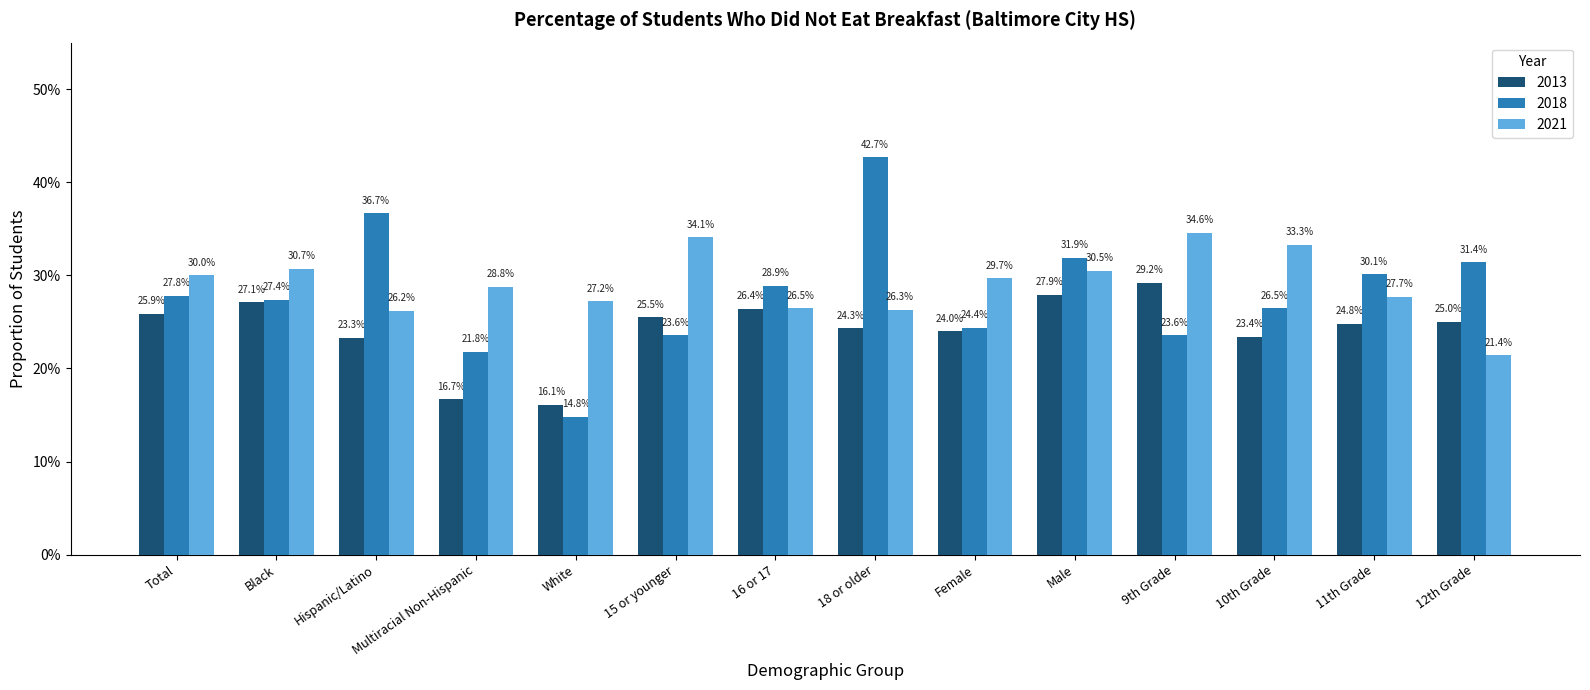

Where is 2013 nearest to the value 0?

White